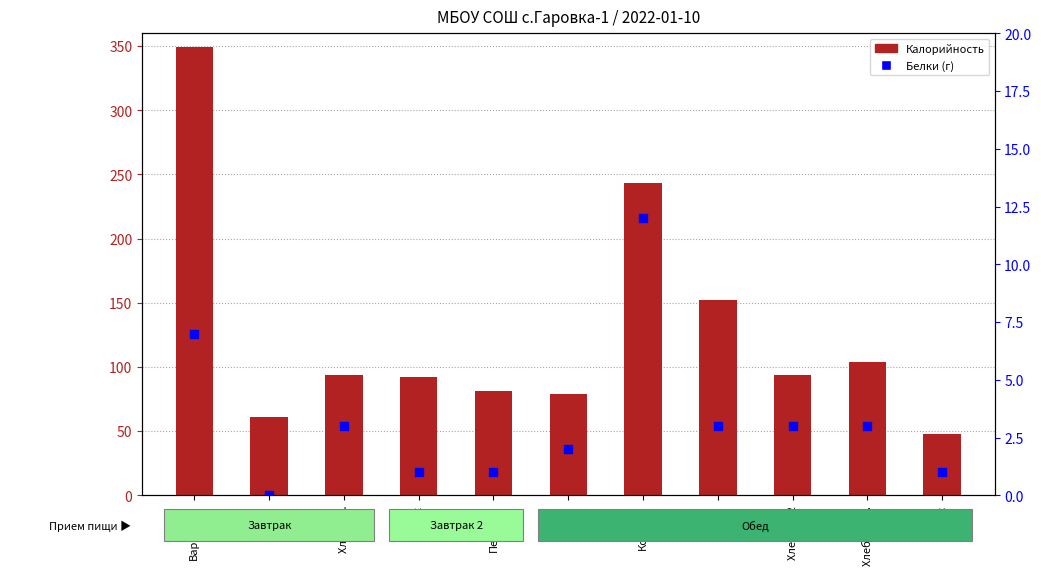

Which series has the largest total across all categories?

Калорийность